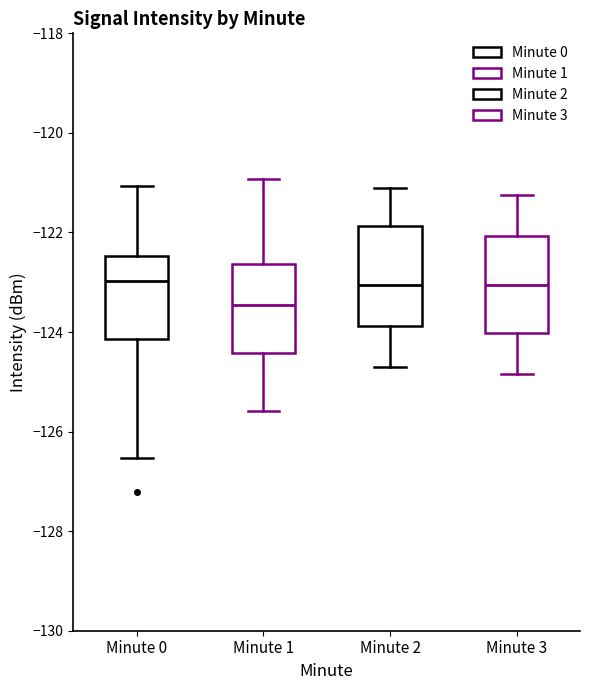

Where does the lower whisker of the box for Minute 2 end on the y-axis? The values are not printed on the chart, so give them approximately, as read against the axis.

-124.6